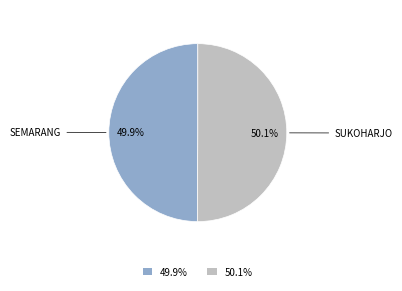

Combined, what portion of the pie is 49.9% and 50.1%?

100.0%